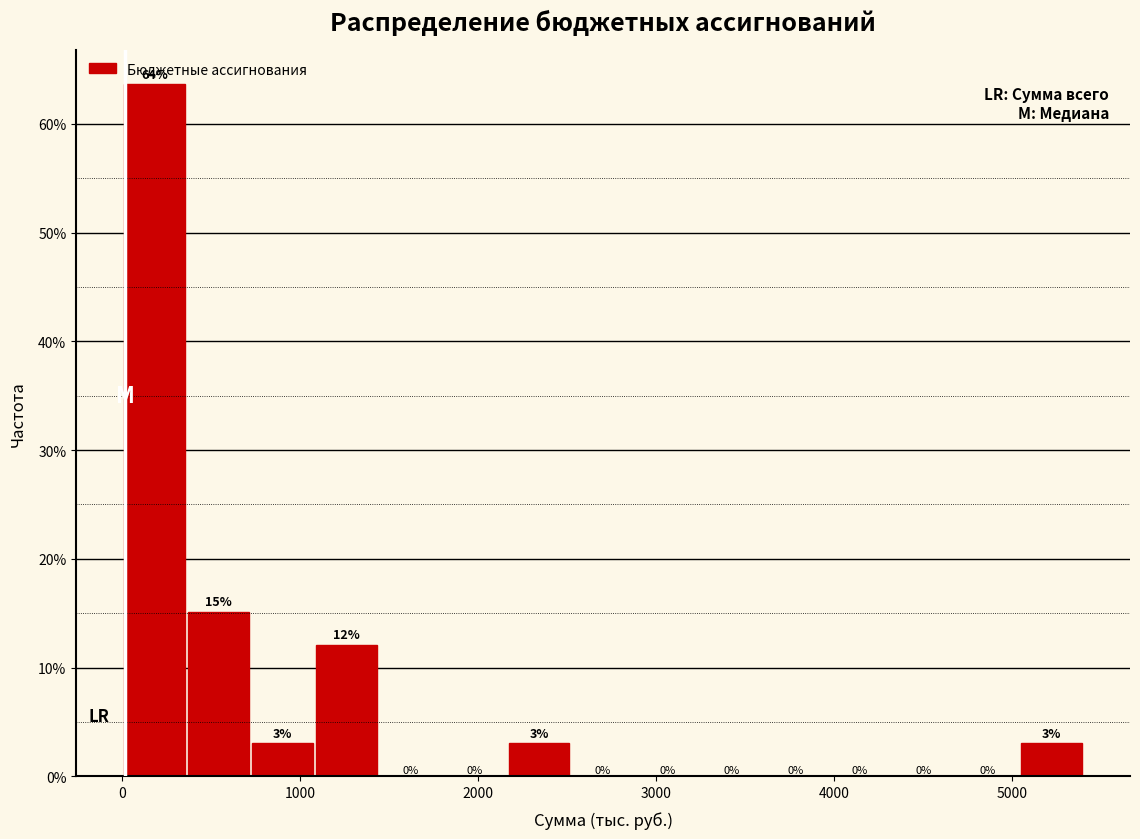

Read against the x-axis, roughly where is the centre of the tallest bar?

200